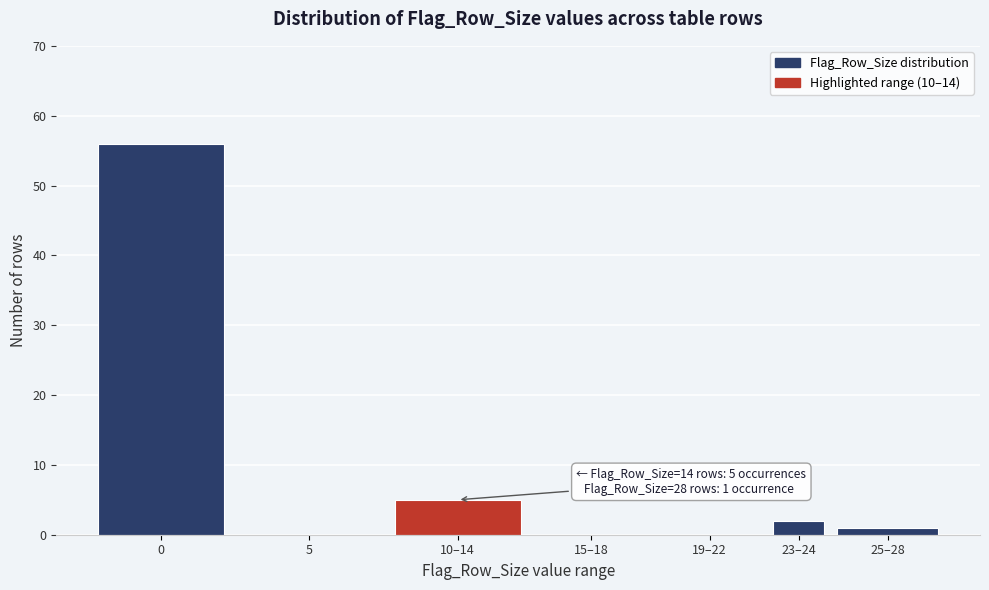

Reading left to right, list all the values displayed in this chart.

0=56	5=0	10–14=5	15–18=0	19–22=0	23–24=2	25–28=1